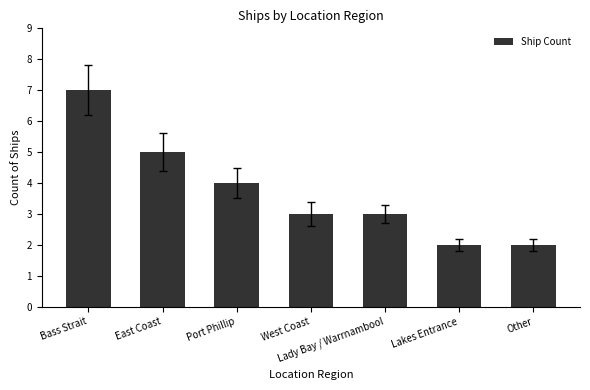

What is the difference between the maximum and minimum values?

5